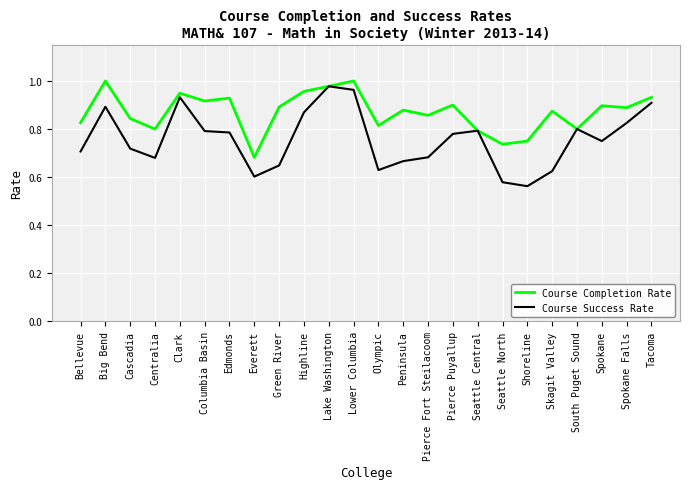

Is it true that Course Completion Rate equals 0.3 at Tacoma?

False